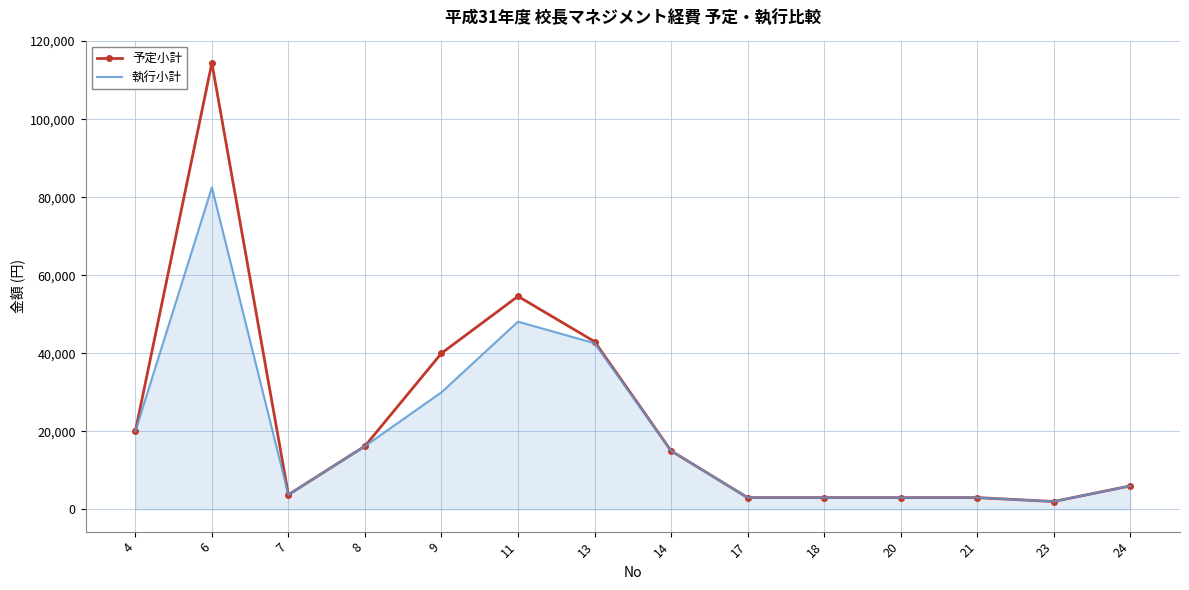

Reading left to right, transcribe all the data shown in this chart.

予定小計: 20000	114400	3750	16200	40000	54600	43000	15000	3000	3000	3000	3000	2000	6000
執行小計: 20000	82500	3750	16200	30000	48096	42573	15000	3000	3000	3000	3000	2000	6000